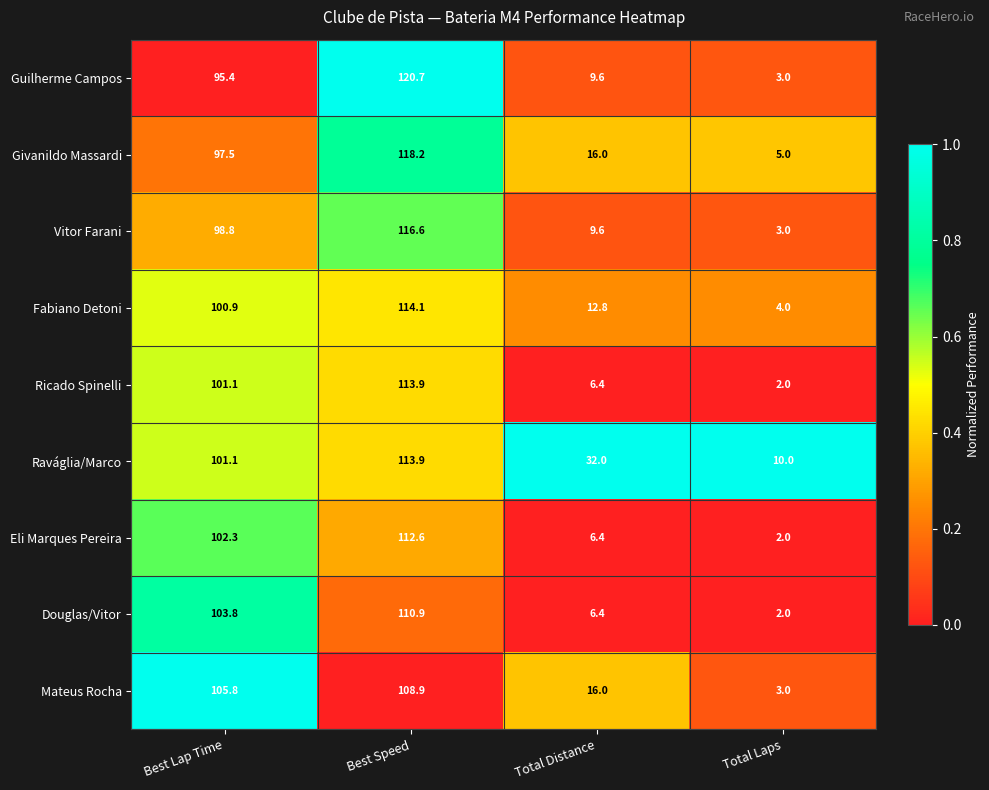

How many values in the Givanildo Massardi series are below 97?

2